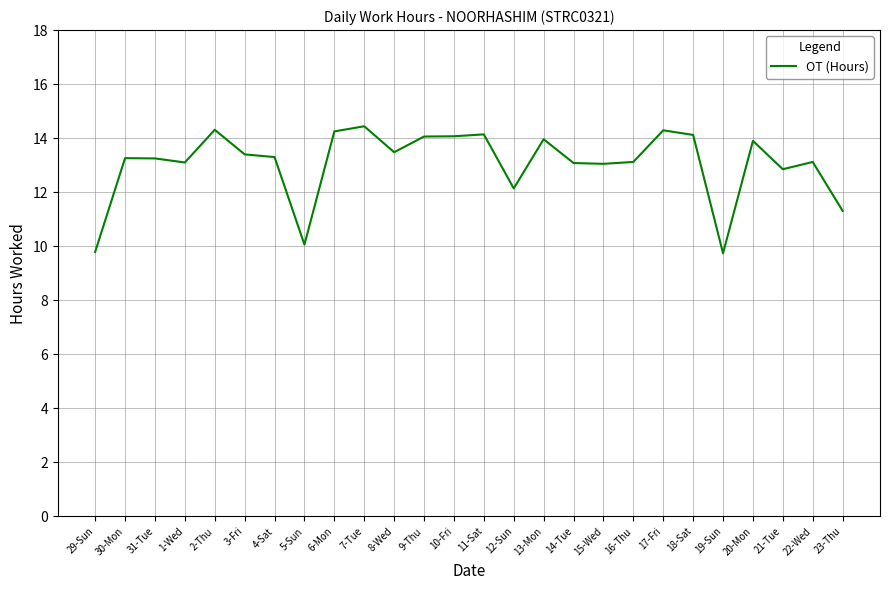

Which has a higher value, 20-Mon or 9-Thu?

9-Thu